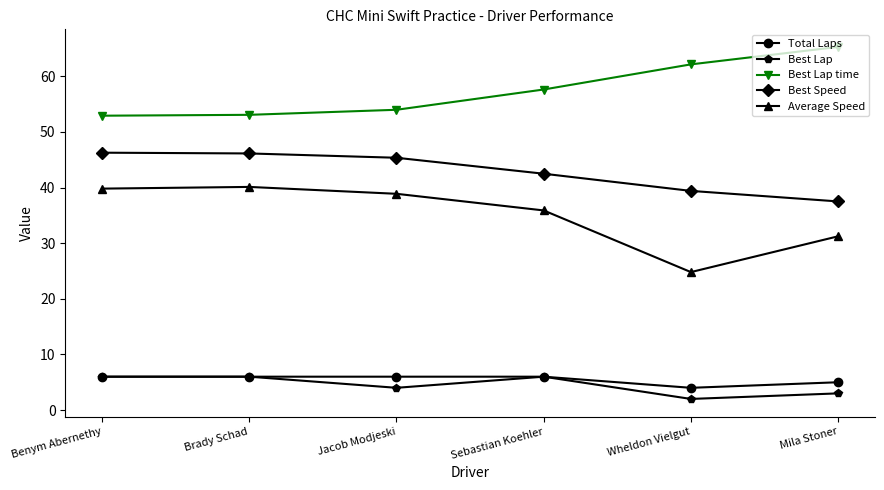

How many data points in Best Lap time are above 57?

3